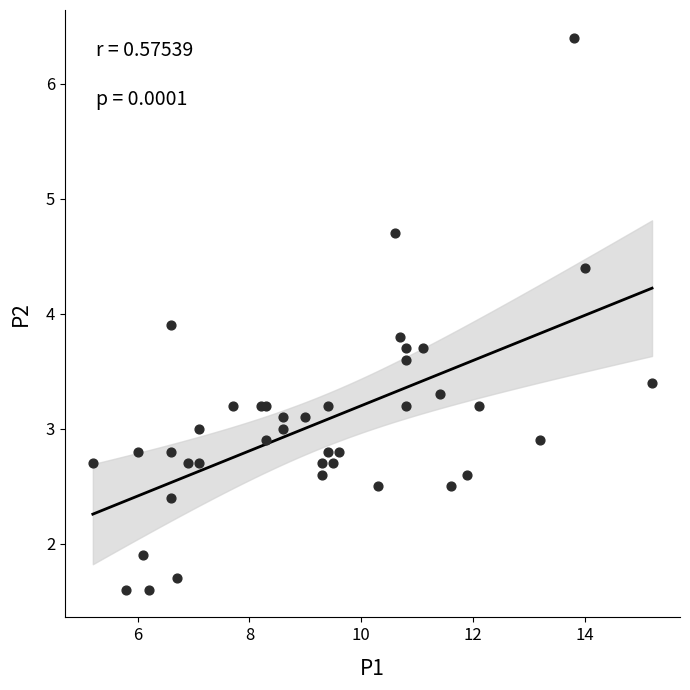

What Y value in the scatter plot is closest to 4?

3.9